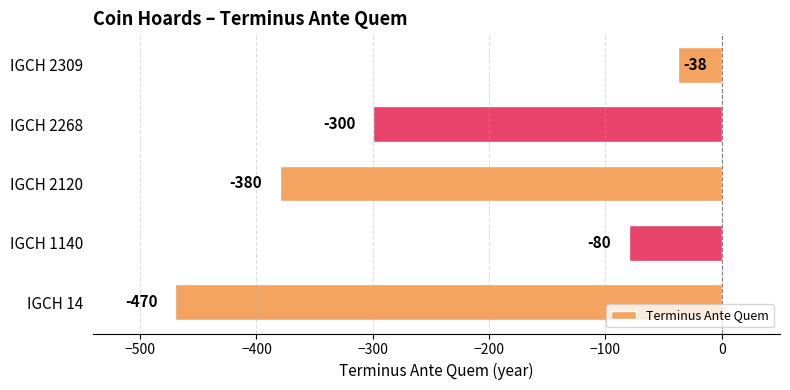

Rank the categories by value from lowest to highest.

IGCH 14, IGCH 2120, IGCH 2268, IGCH 1140, IGCH 2309